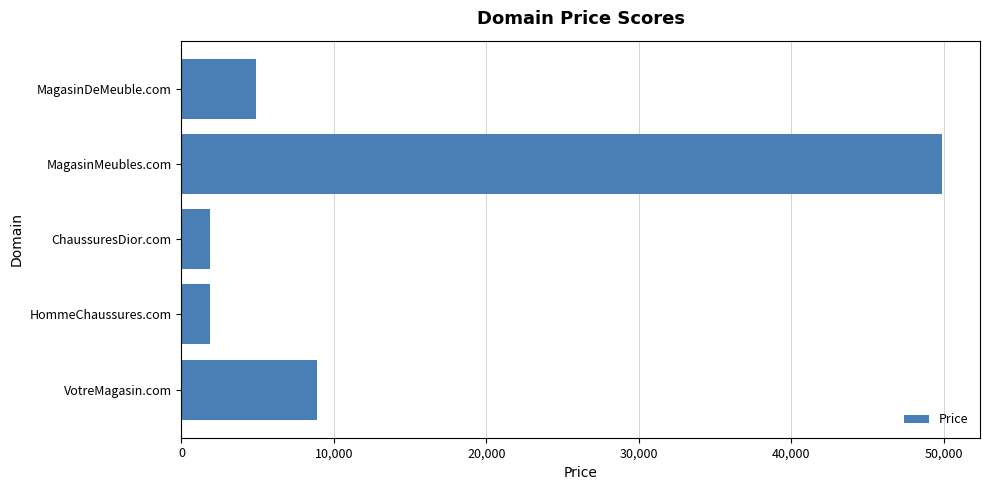

How many distinct data groups are displayed?

1